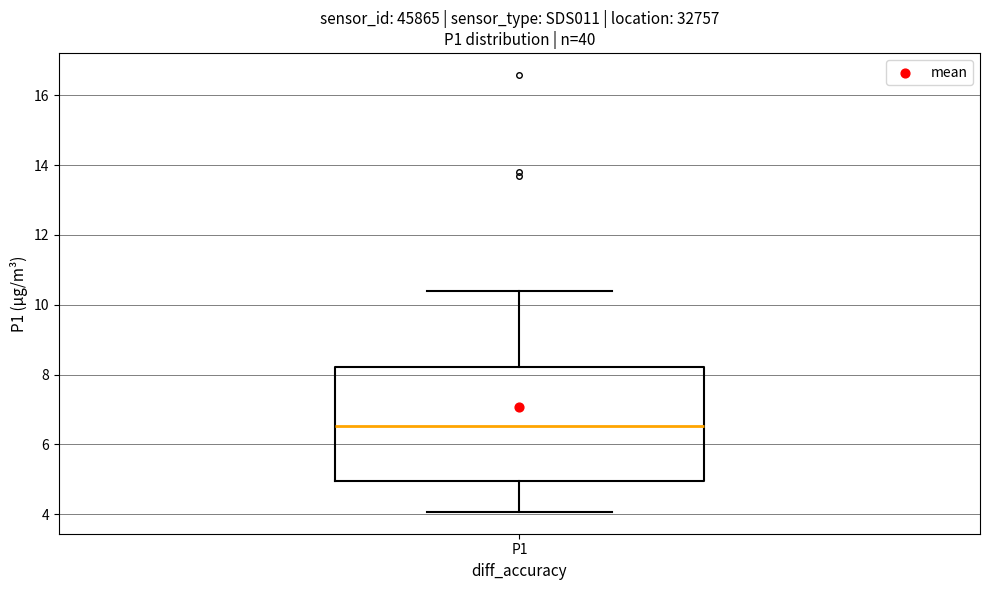

Read this box plot against the y-axis: the position of the median line, the range covered by the box, and the ends of both whiskers. The values are not printed on the chart, so give them approximately, as read against the axis.

median 6.6, box 5.0 to 8.2, whiskers 4.0 to 10.4